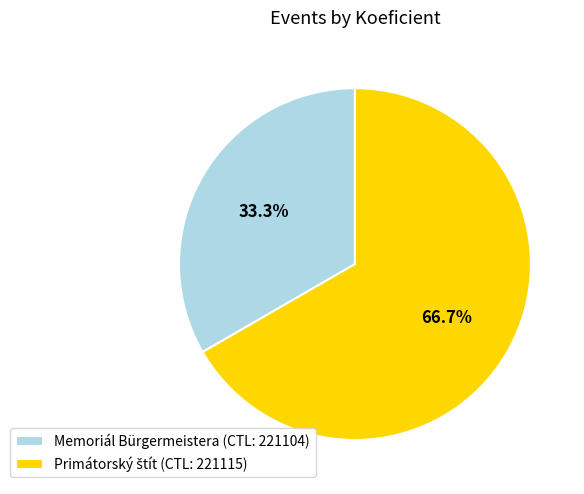

What percentage is NOT represented by Memoriál Bürgermeistera (CTL: 221104)?

66.7%